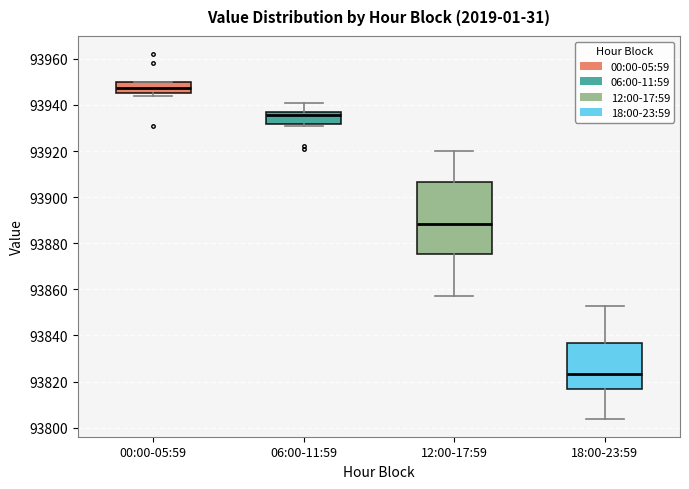

Which box has the highest median line?

00:00-05:59